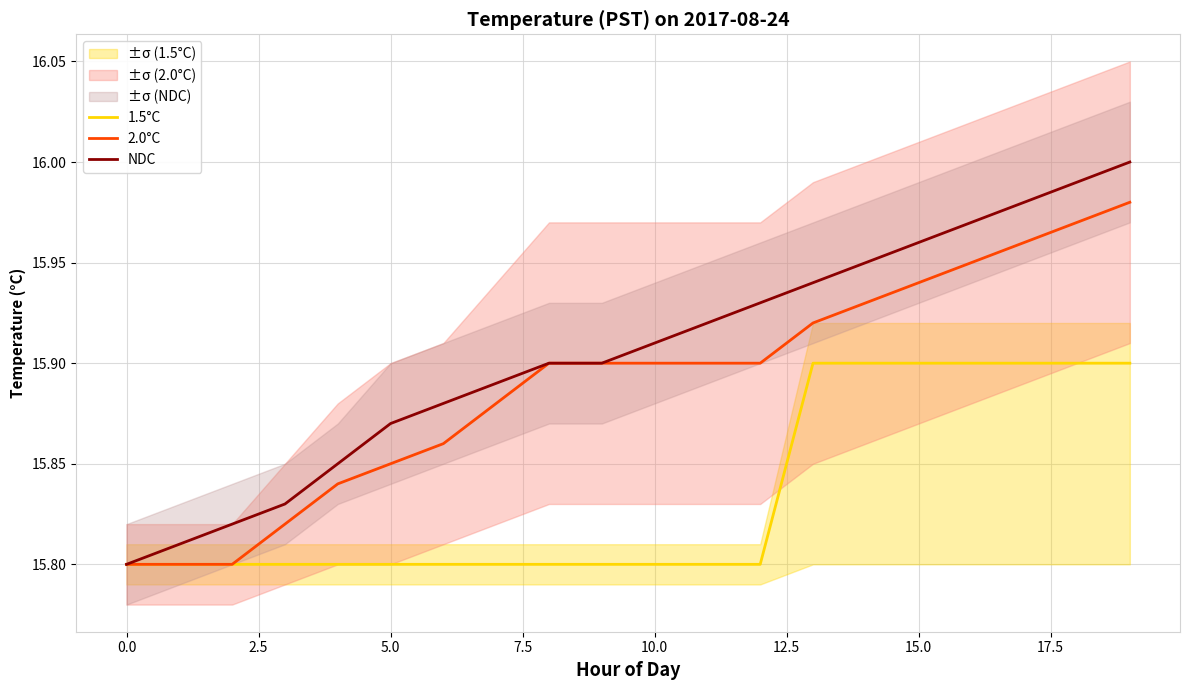

What is the greatest value displayed?

16.0